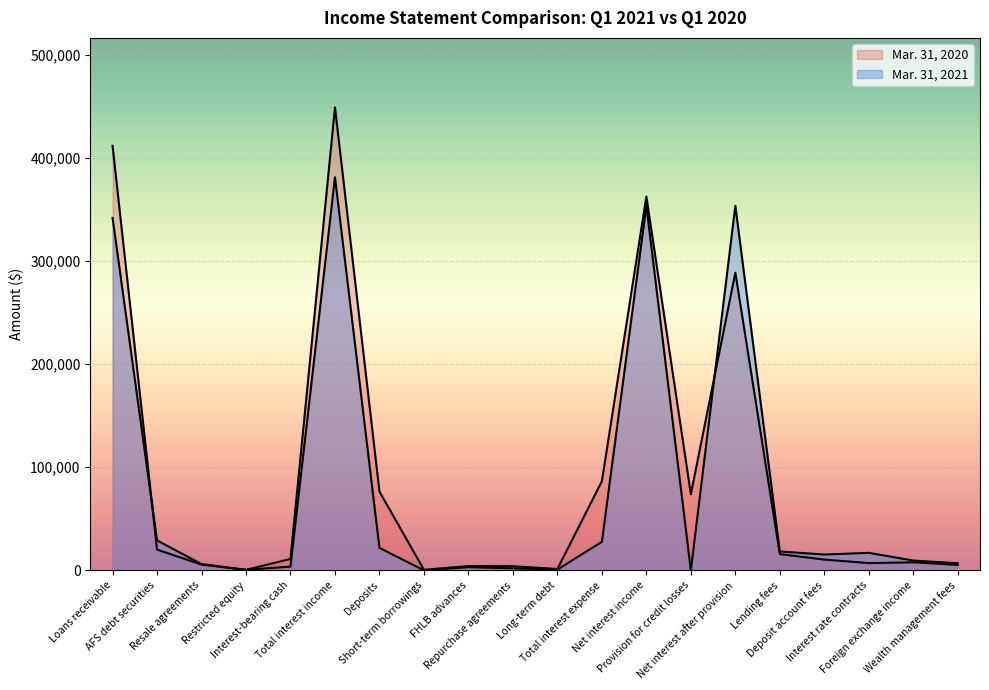

Which category has the lowest value in the Mar. 31, 2020 series?

Restricted equity